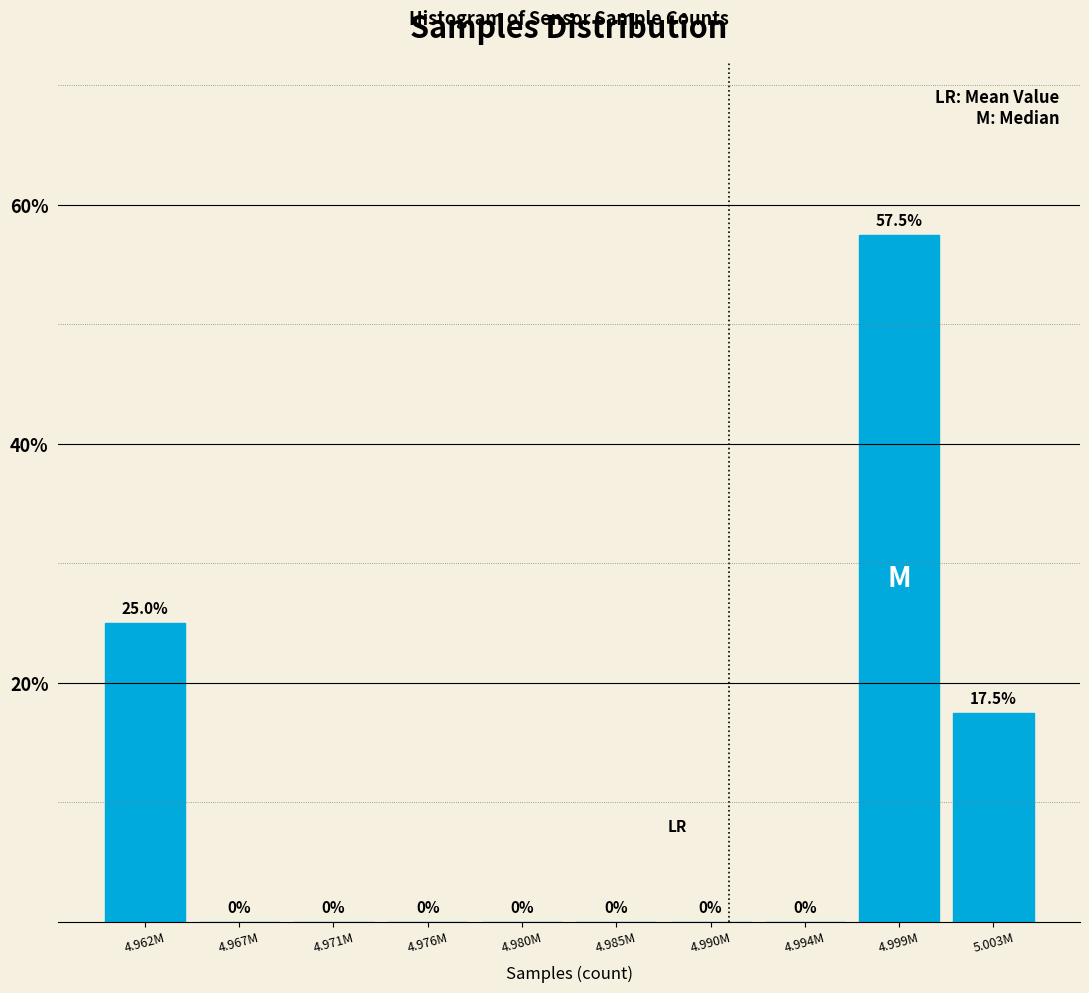

Reading right to left, list all the values displayed in this chart.

5.003M=17.5	4.999M=57.5	4.994M=0.0	4.990M=0.0	4.985M=0.0	4.980M=0.0	4.976M=0.0	4.971M=0.0	4.967M=0.0	4.962M=25.0